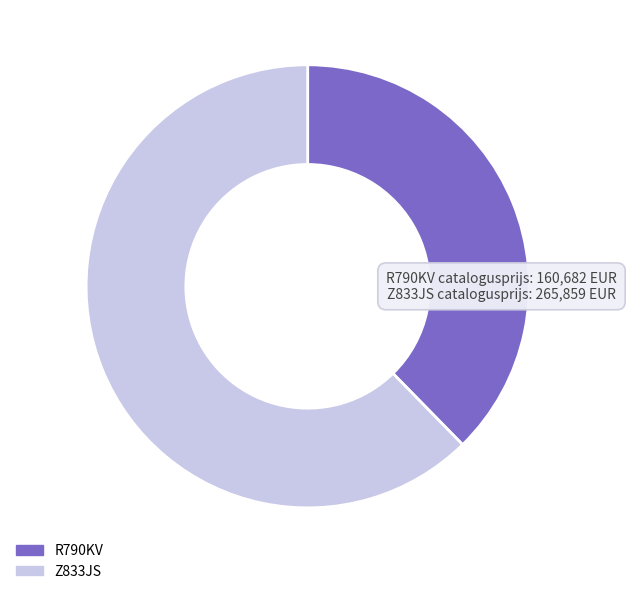

How many slices are in this pie chart?

2